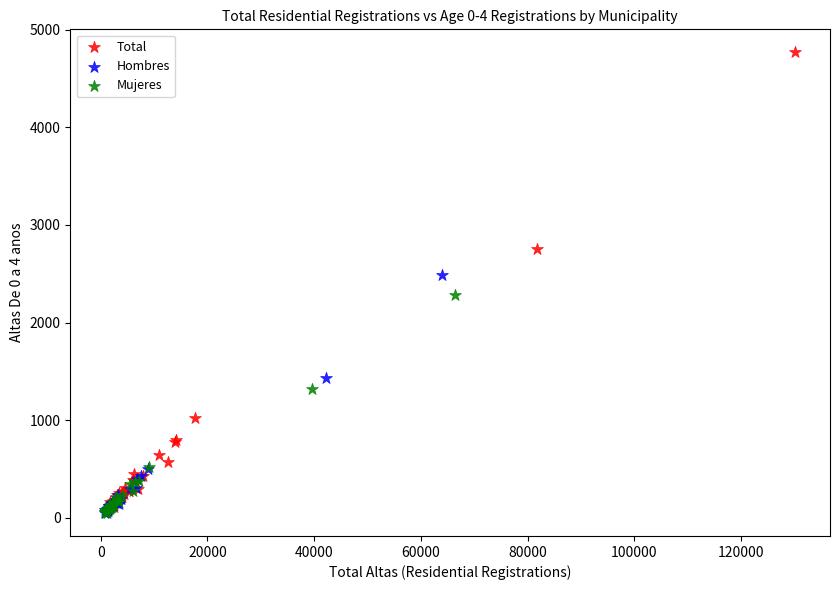

Which series contains the highest Y value?

Total